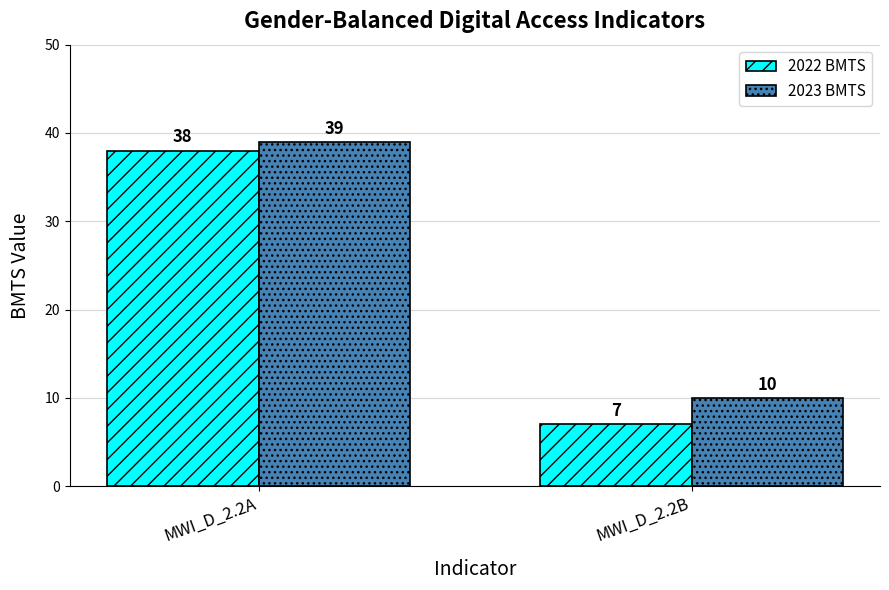

Reading right to left, extract all data points from this chart.

2022 BMTS: MWI_D_2.2B=7	MWI_D_2.2A=38
2023 BMTS: MWI_D_2.2B=10	MWI_D_2.2A=39